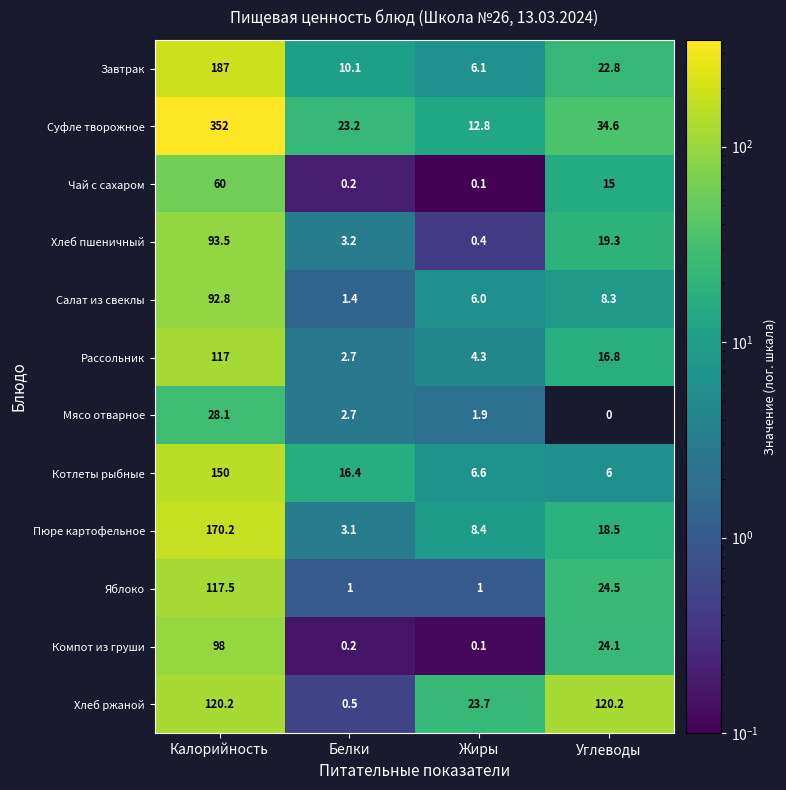

Where does the Рассольник series first go above 16?

Калорийность